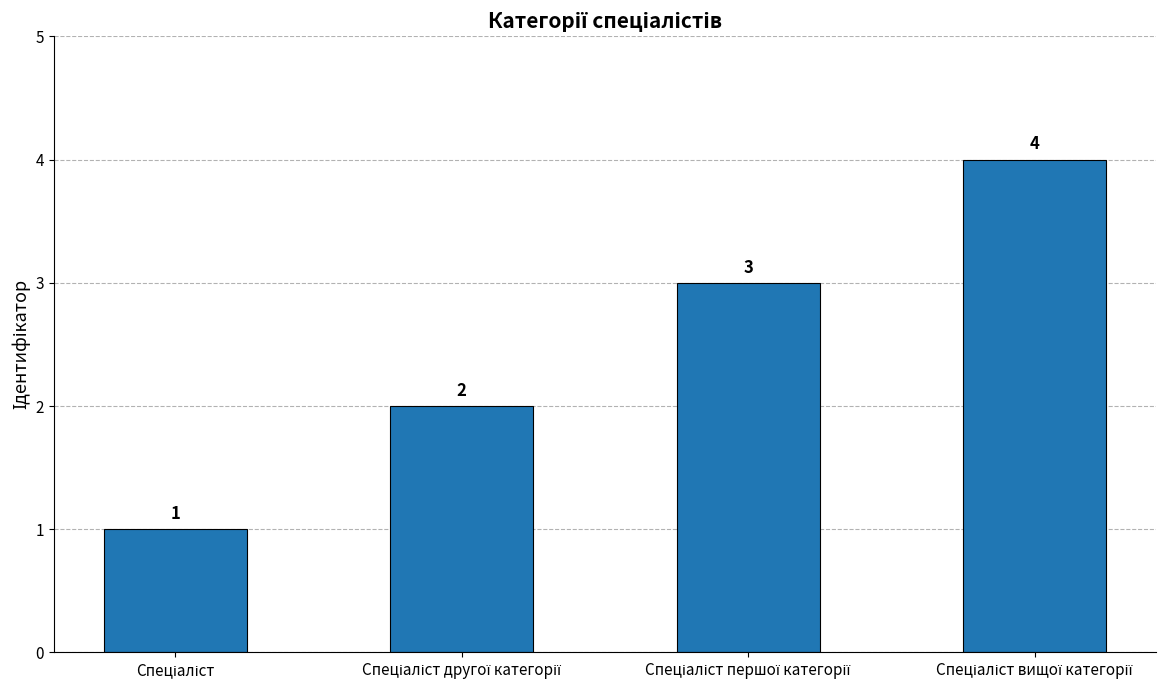

What is the sum of all values?

10